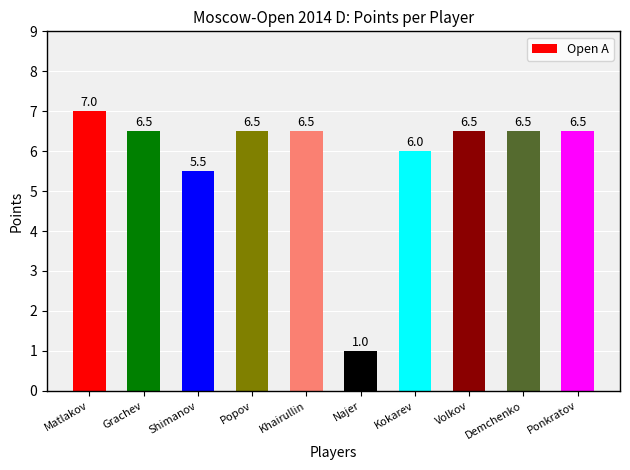

The value at Popov is 6.5. True or false?

True